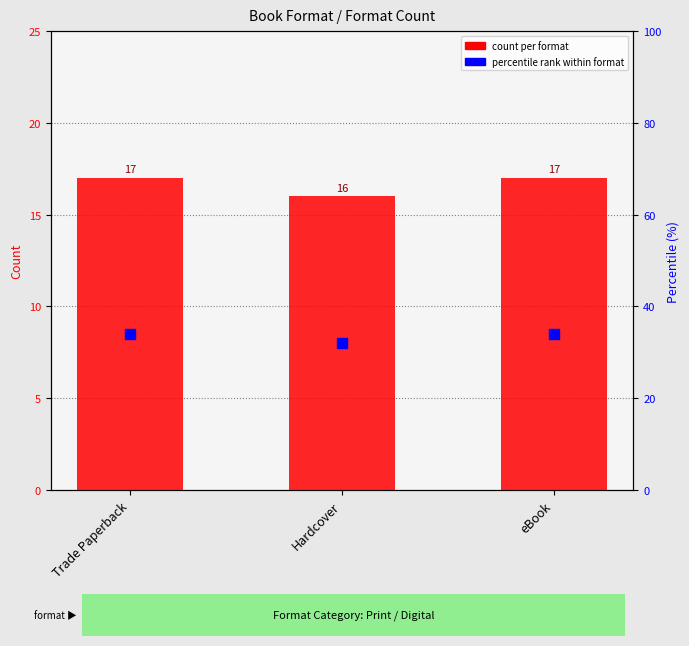

At how many categories does at least one series exceed 21?

3